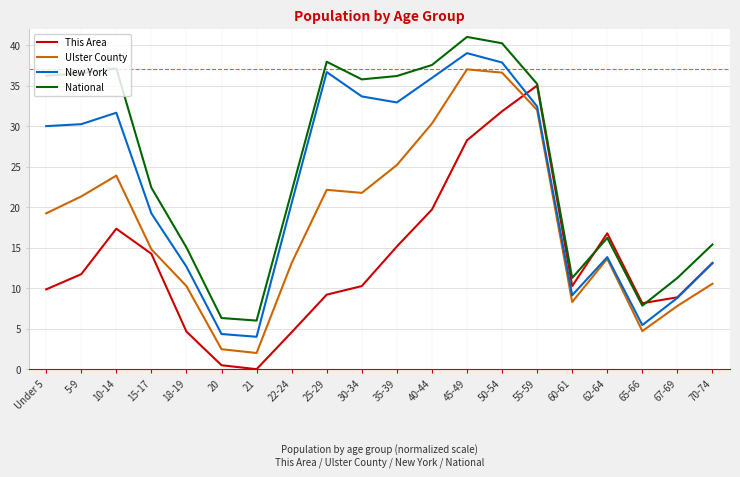

Which series has the largest total across all categories?

National